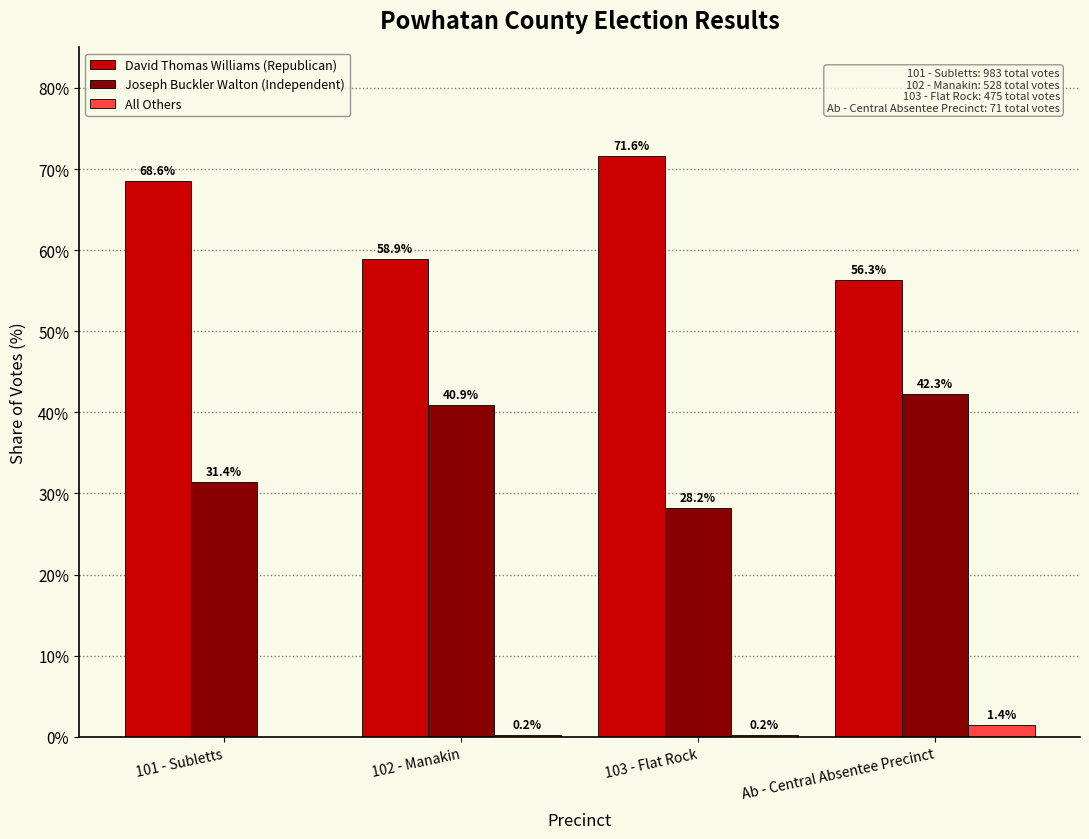

What is the sum of all All Others values?

1.8